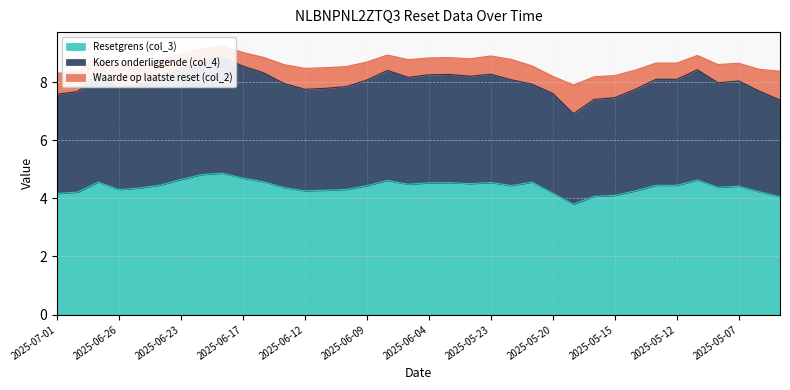

What is the average value of the Koers onderliggende (col_4) series?

8.0